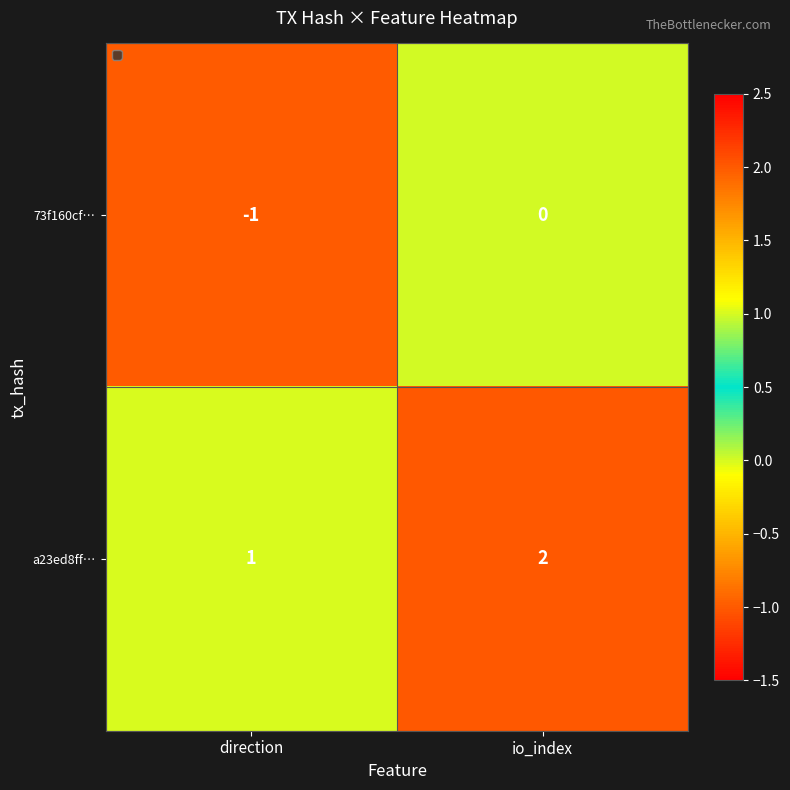

Rank the series at io_index from lowest to highest value.

73f160cf…, a23ed8ff…